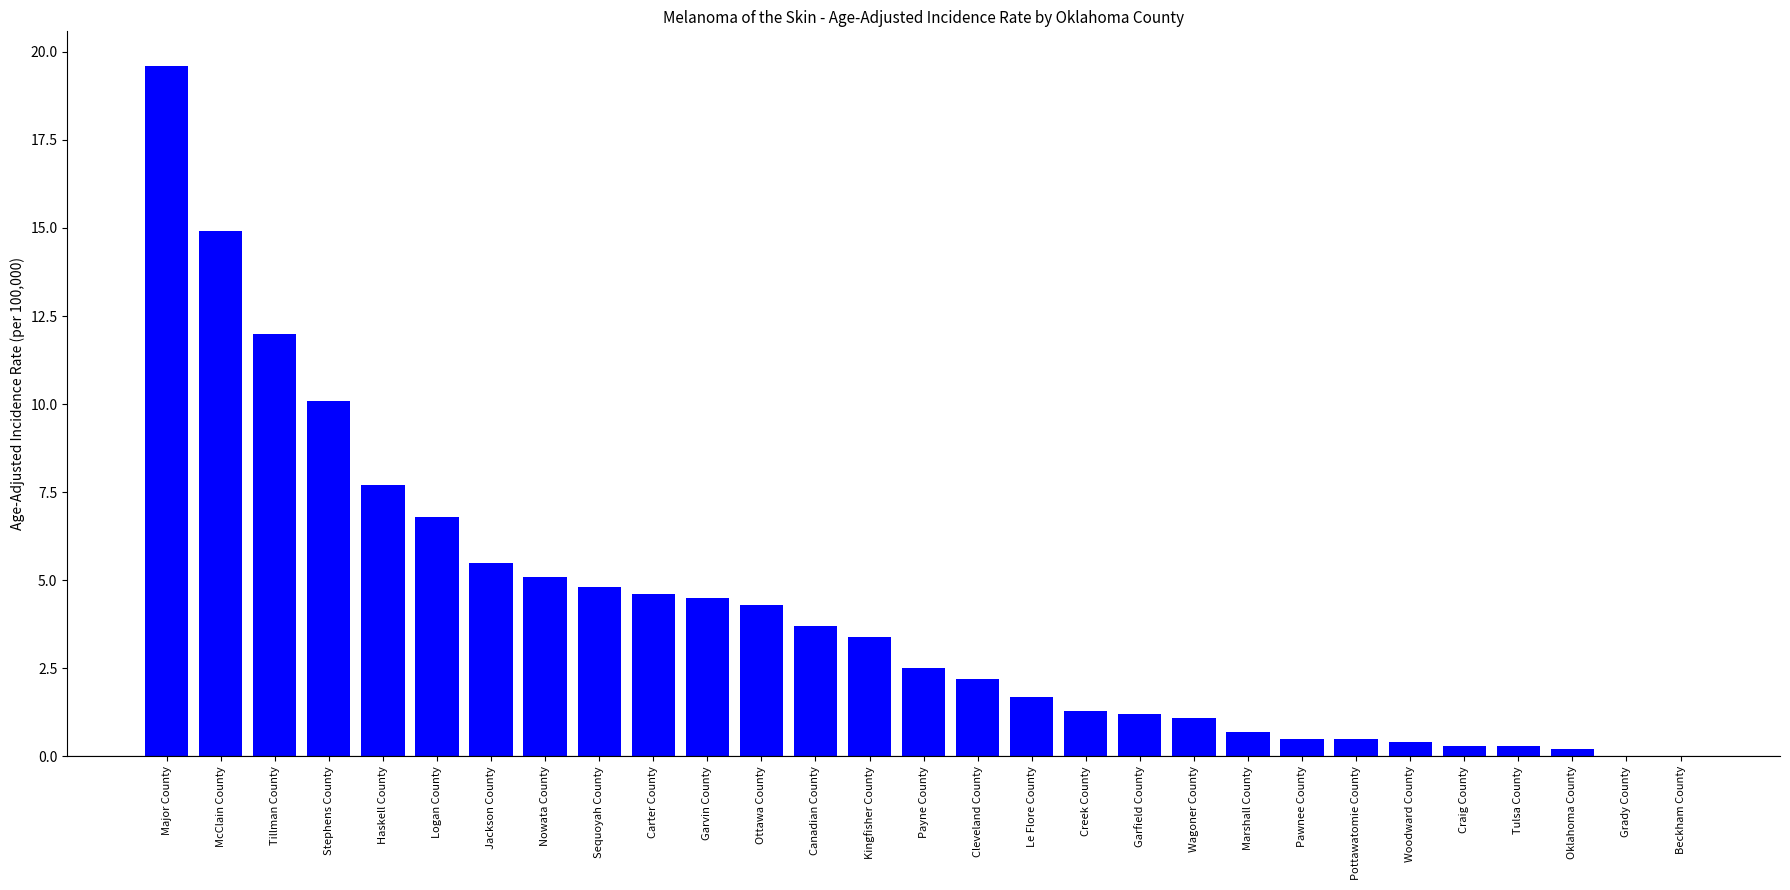

Reading left to right, transcribe all the data shown in this chart.

19.6	14.9	12.0	10.1	7.7	6.8	5.5	5.1	4.8	4.6	4.5	4.3	3.7	3.4	2.5	2.2	1.7	1.3	1.2	1.1	0.7	0.5	0.5	0.4	0.3	0.3	0.2	0.0	0.0